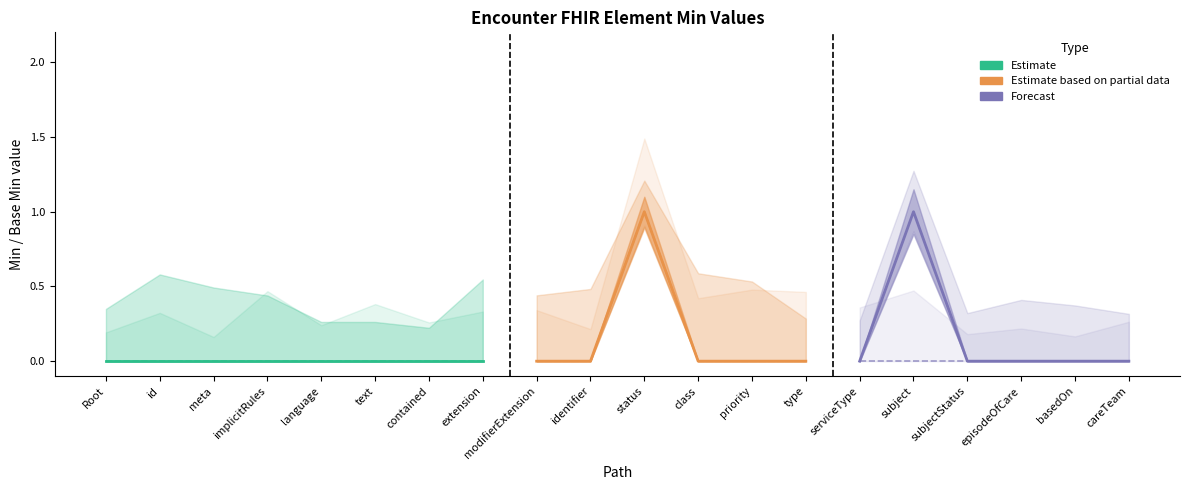

How many values in the base_min series exceed 0?

1